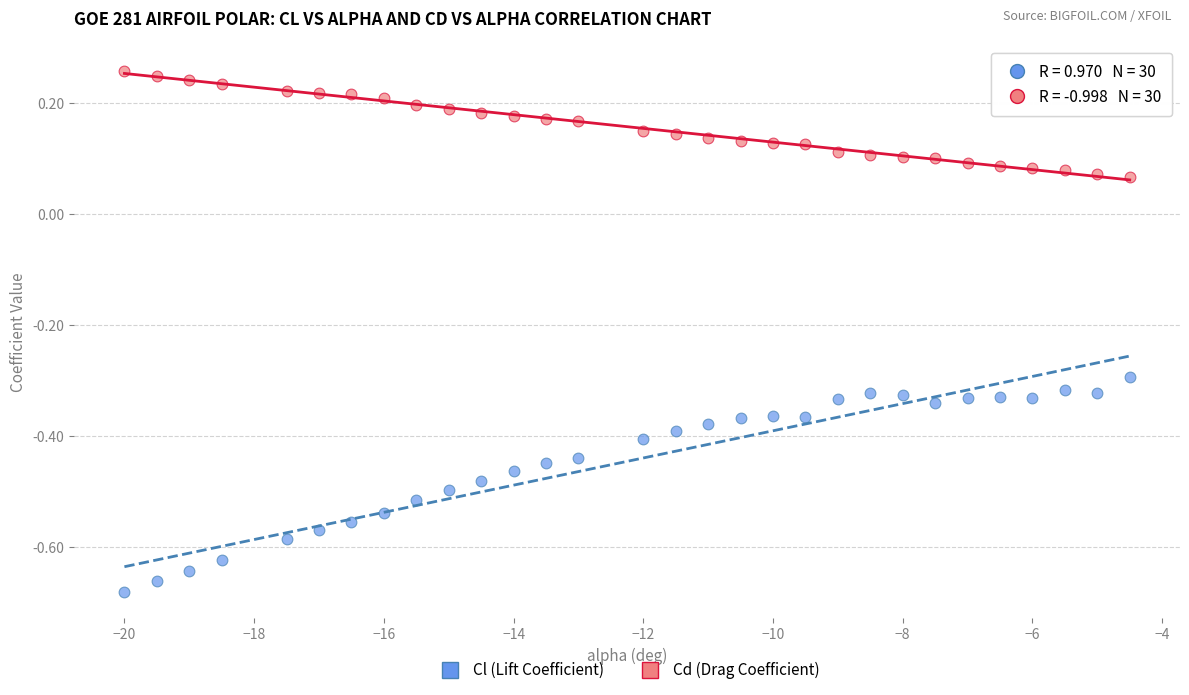

Which series has the largest Y range (max minus min)?

Cl (Lift Coefficient)